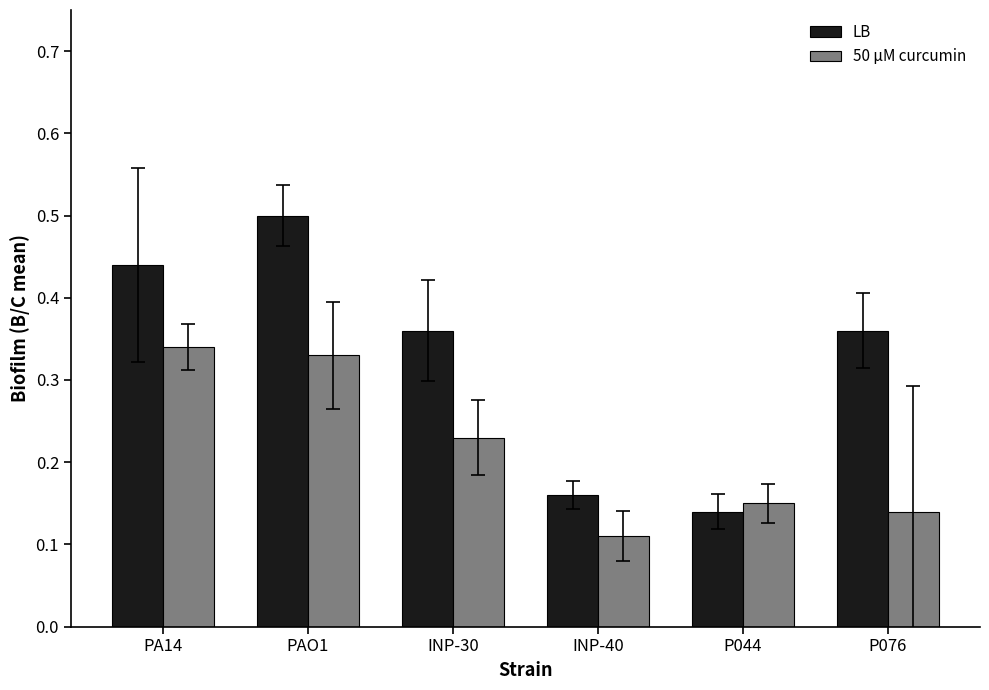

Between PAO1 and P044, which series saw the biggest shift?

LB